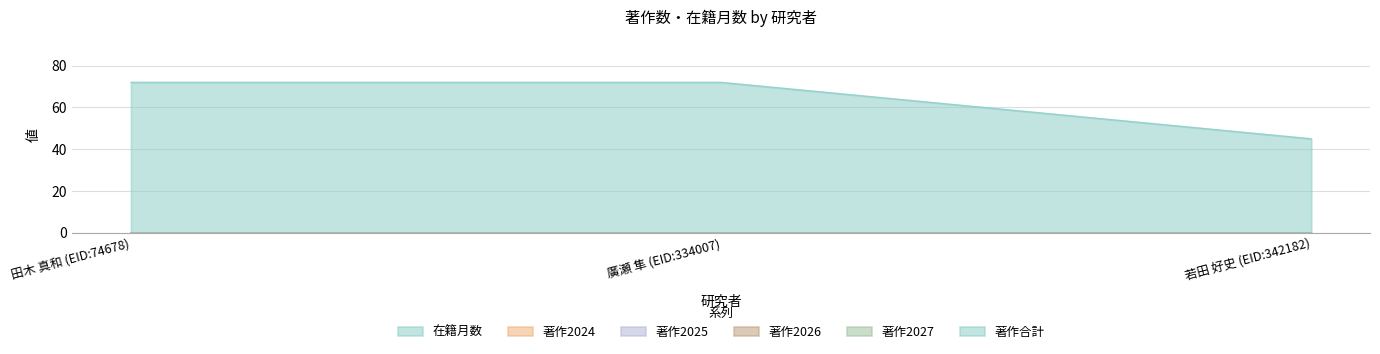

What is the label of the 2nd point from the right?

廣瀬 隼 (EID:334007)